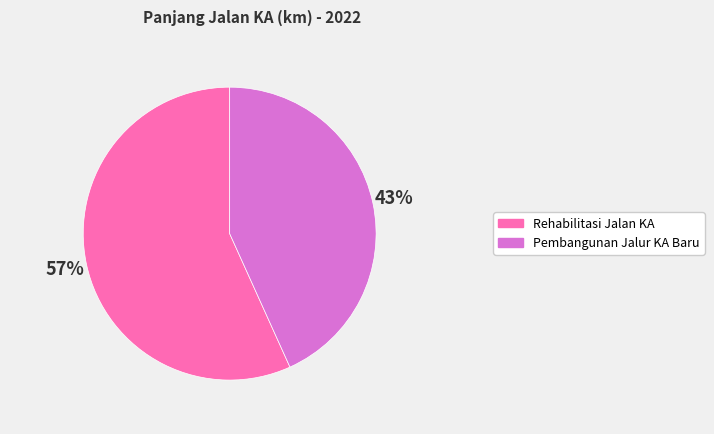

Is there a majority slice in this chart?

Yes